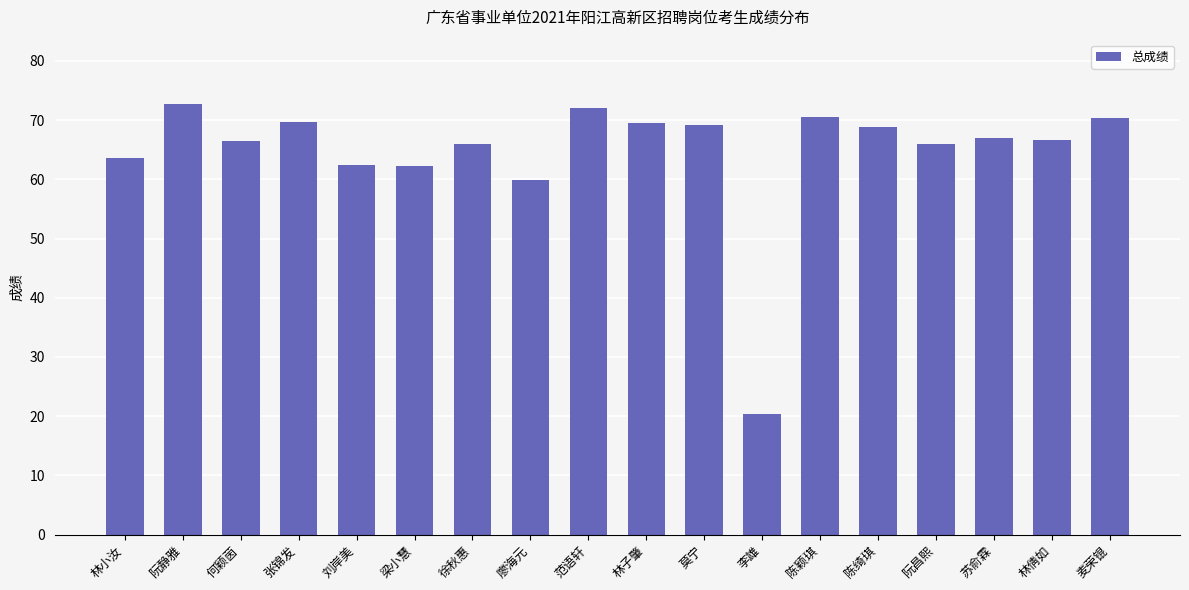

Where does the data first go above 67?

阮静雅